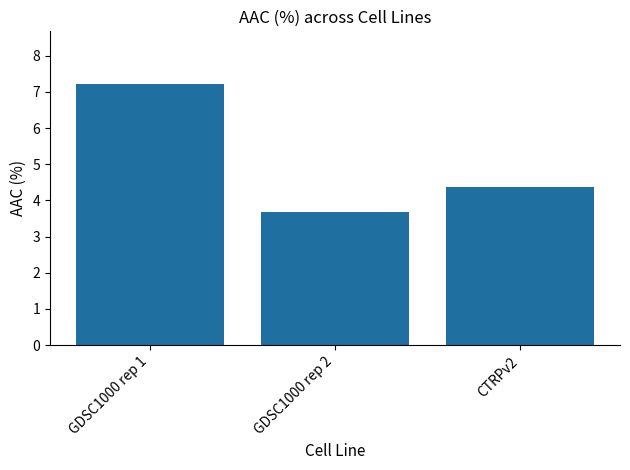

At which label is the value closest to 5?

CTRPv2